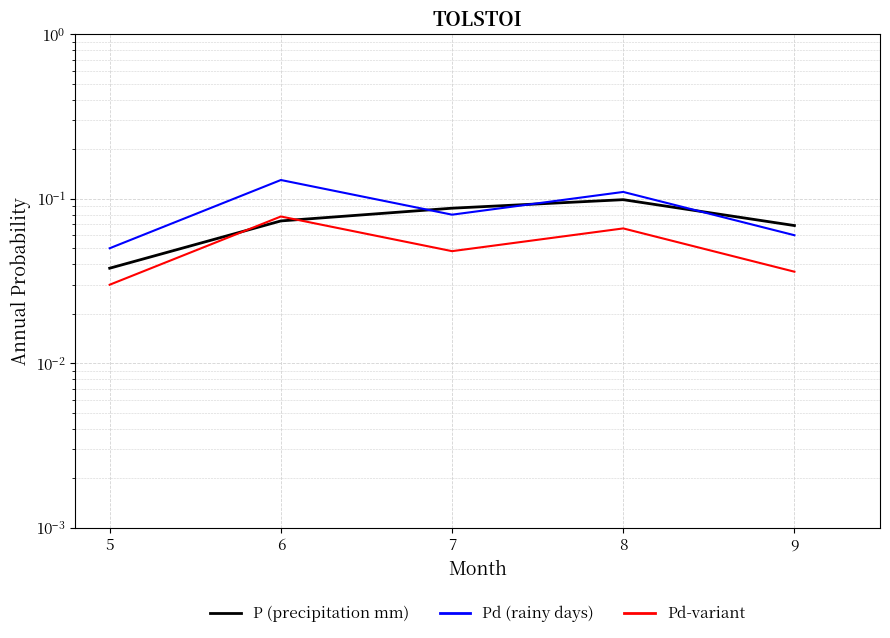

Rank the series by their maximum value, from highest to lowest.

Pd (rainy days), P (precipitation mm), Pd-variant